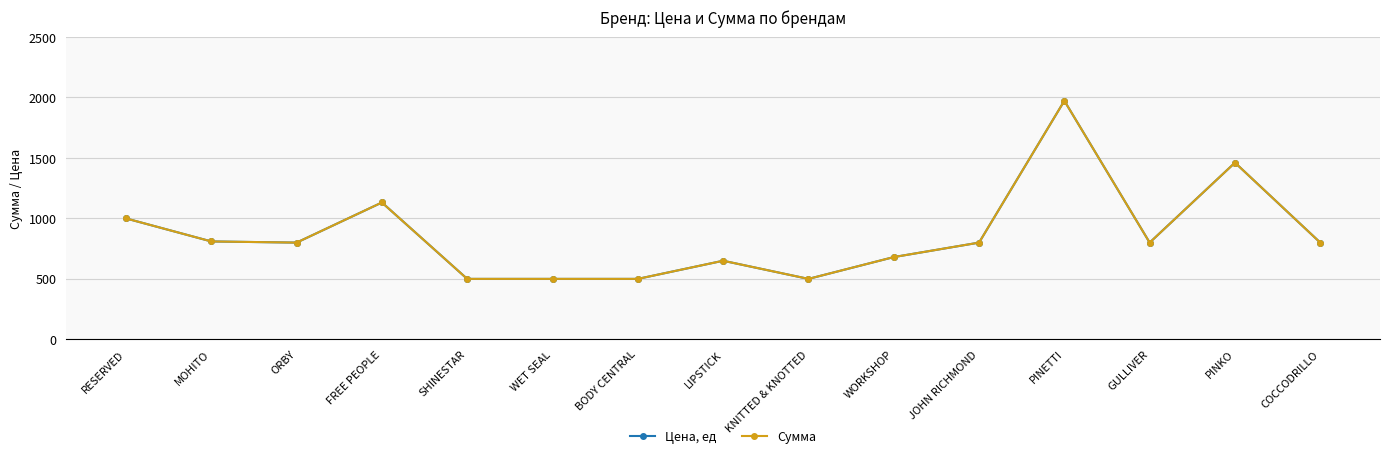

Is this an area chart (filled region under the line)?

No